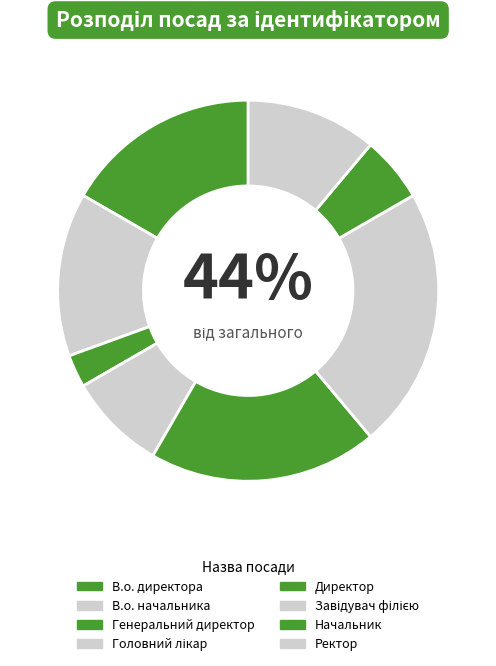

What percentage is the Начальник slice, to the nearest percent?

6%